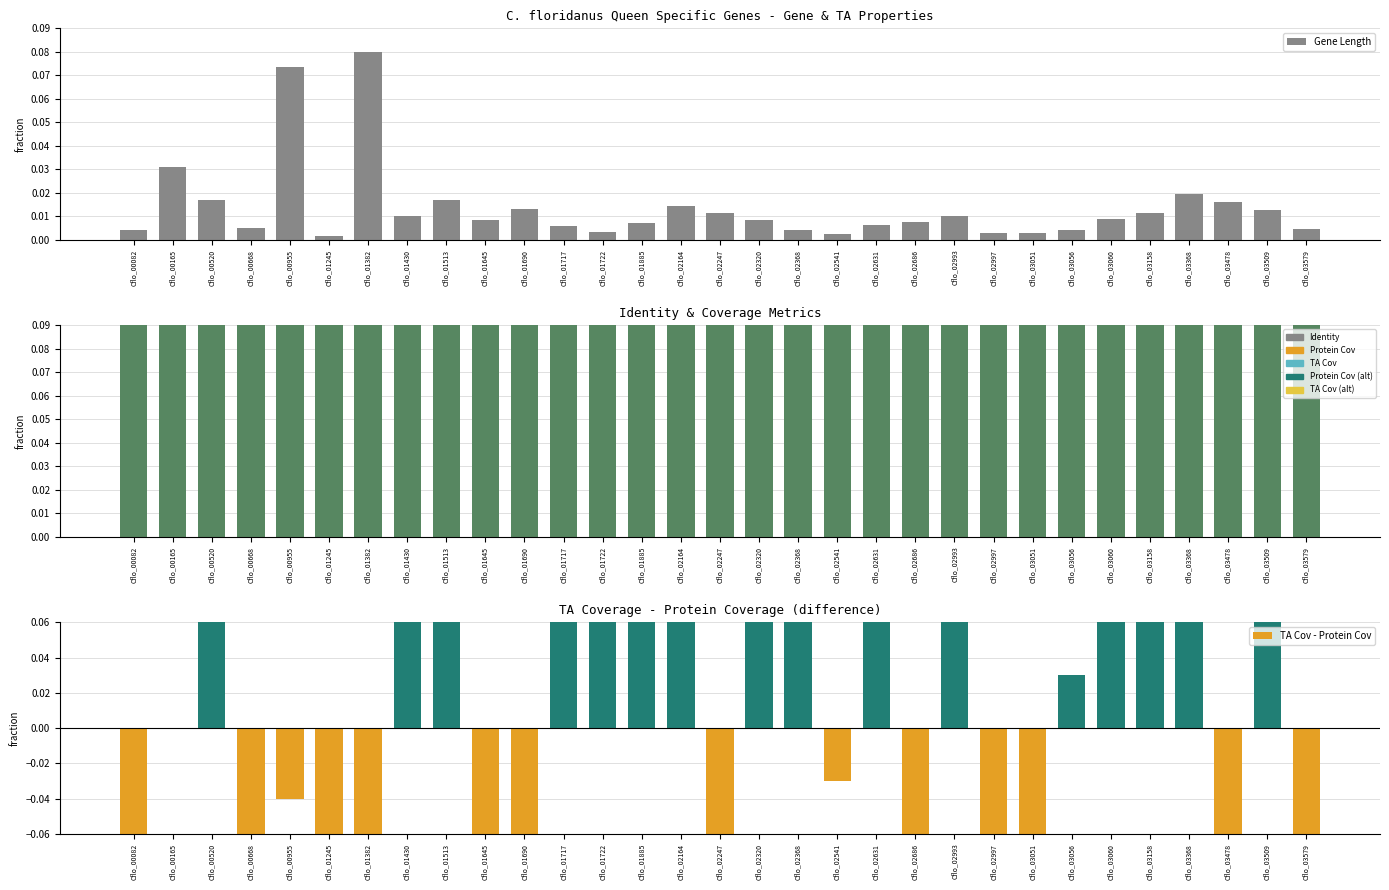

The TA Coverage series shows 0.7 at Cflo_03368. True or false?

True